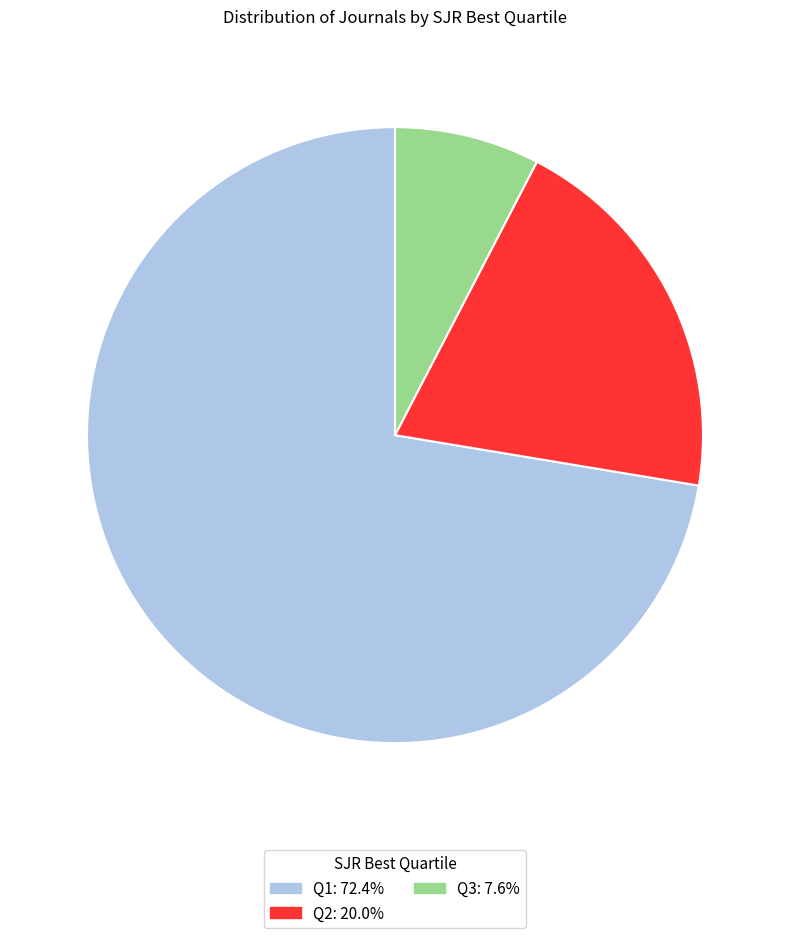

Rank the categories by value from highest to lowest.

Q1, Q2, Q3